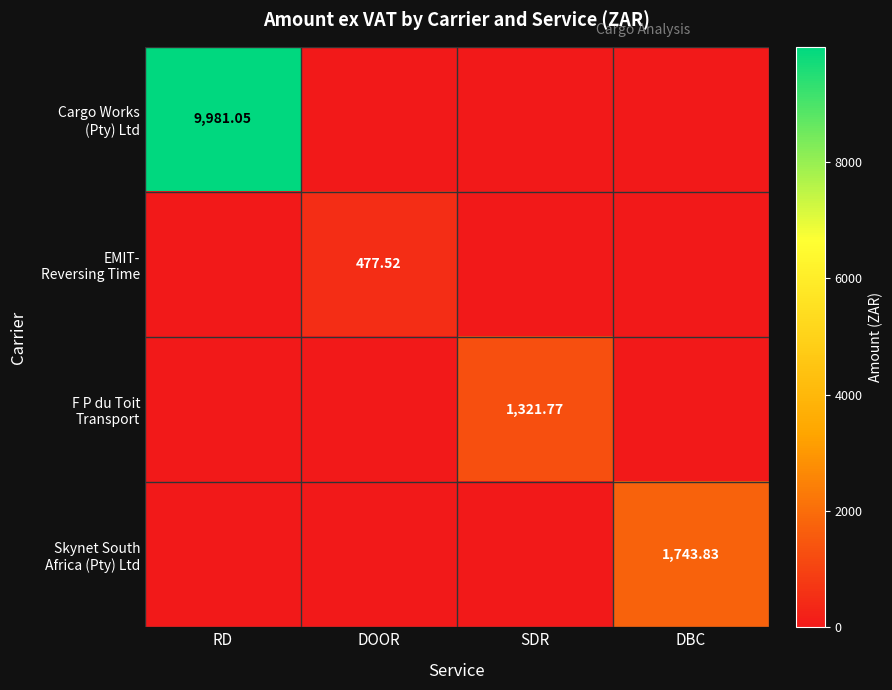

What is the highest value of the F P du Toit Transport series?

1321.8